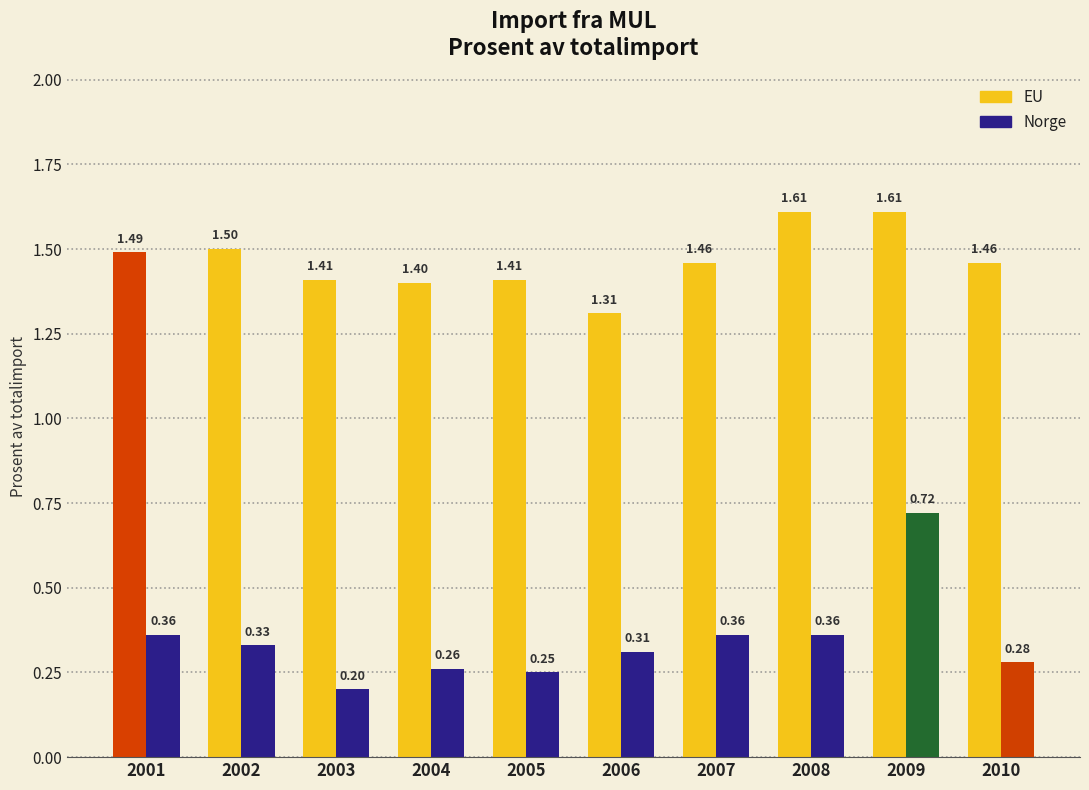

What is the difference between the highest and lowest values at 2002?

1.2